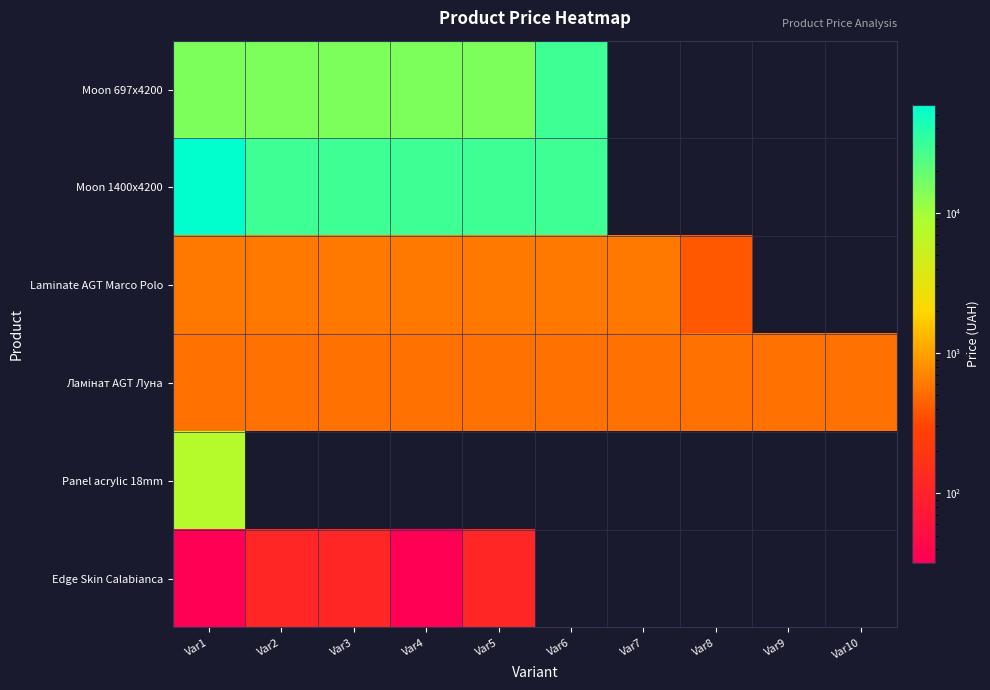

What is the sum of all Ламінат AGT Луна values?

5390.0